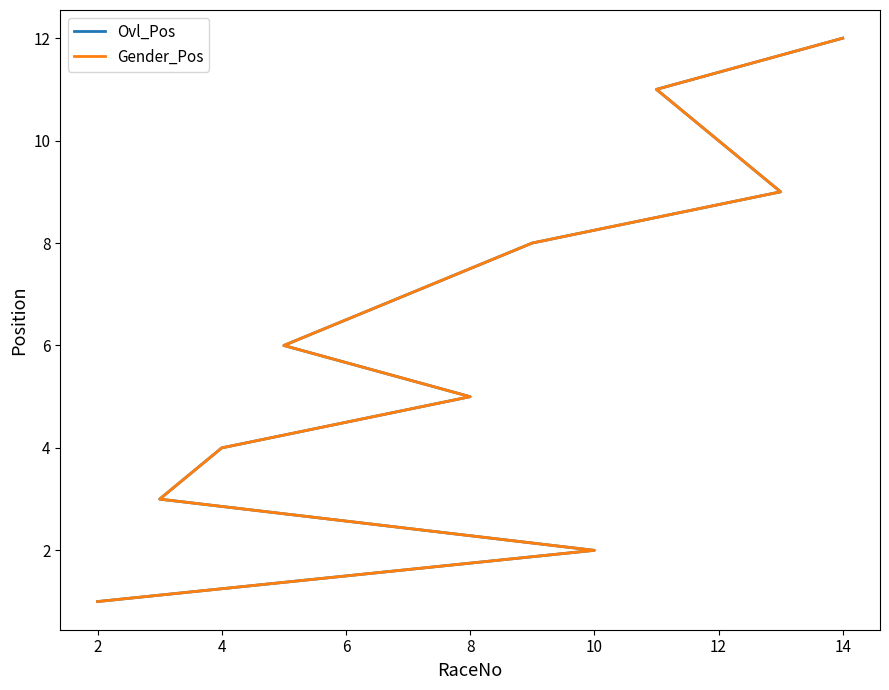

Which series has the widest spread of values?

Ovl_Pos